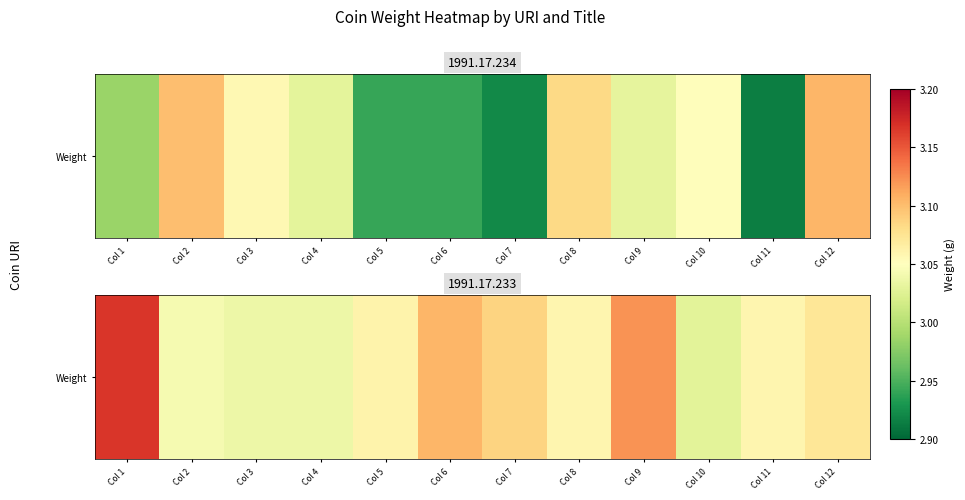

True or false: the data shows 3.1 at Col 7.

True